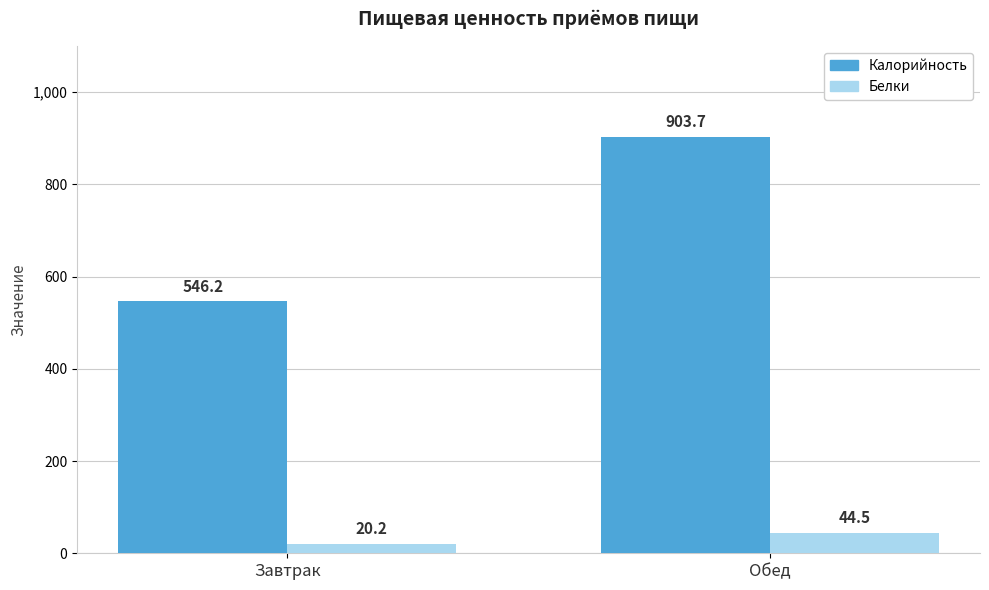

What is the difference between the highest and lowest values at Завтрак?

526.0